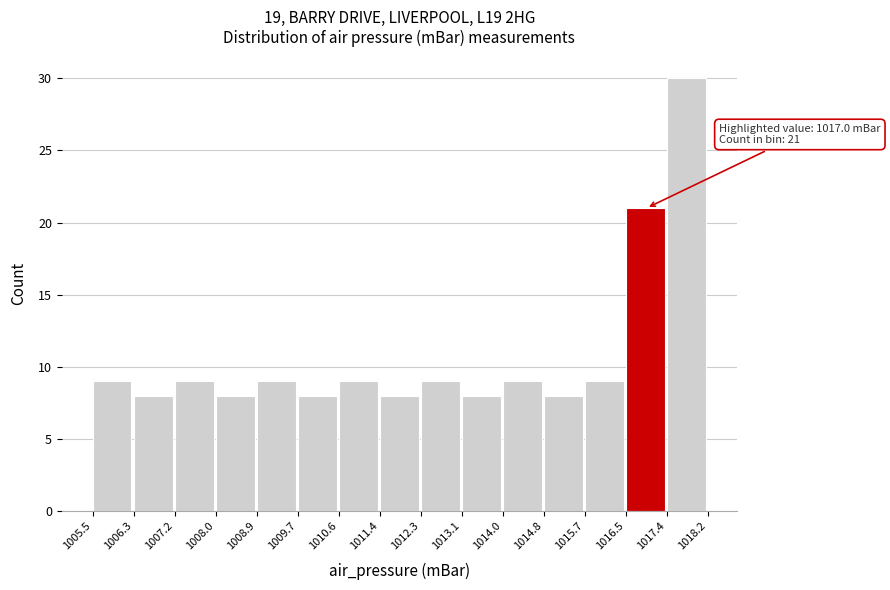

Over which range of the x-axis is the bar tallest?

1017.4 to 1018.2